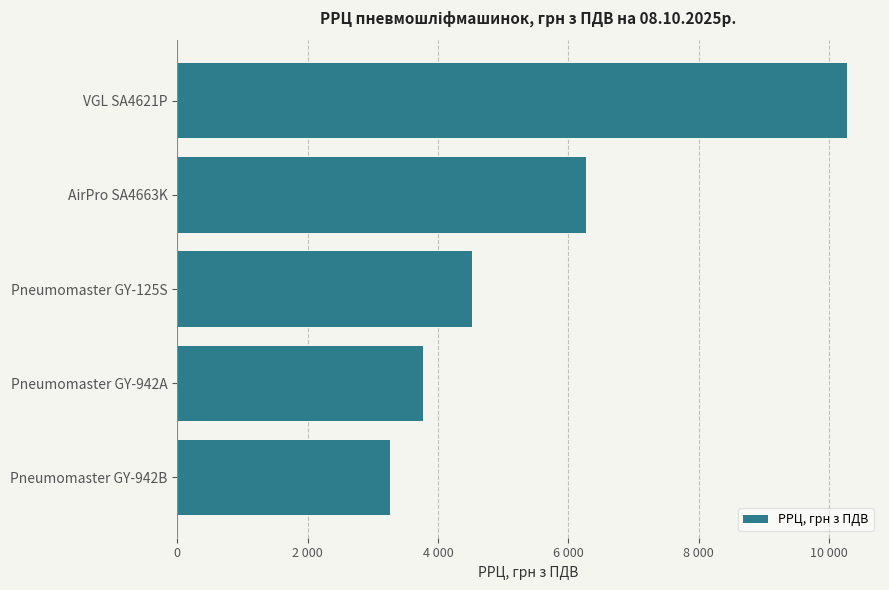

Count the number of data series in this chart.

1